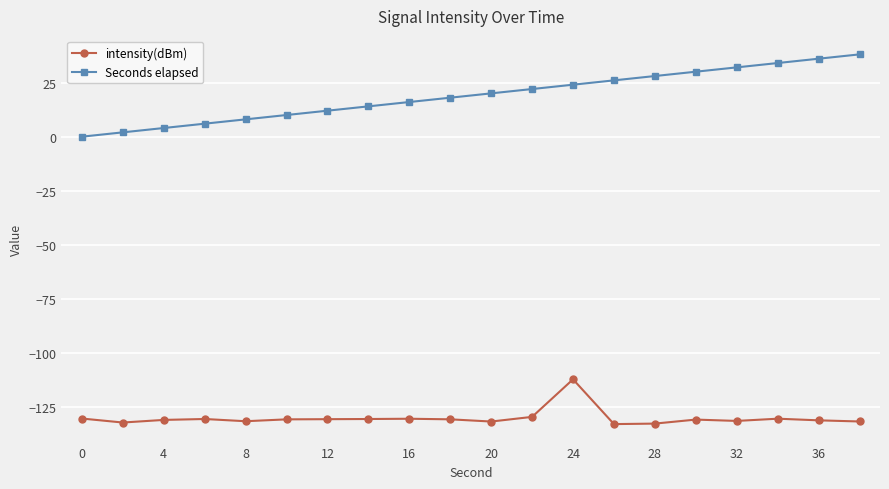

True or false: intensity(dBm) has more than 2 points higher than both neighbors.

True